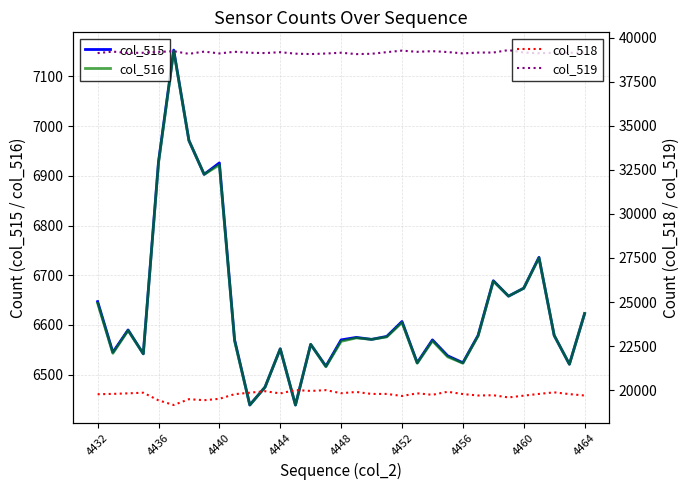

What is the difference between the maximum and minimum values in the col_515 series?

714